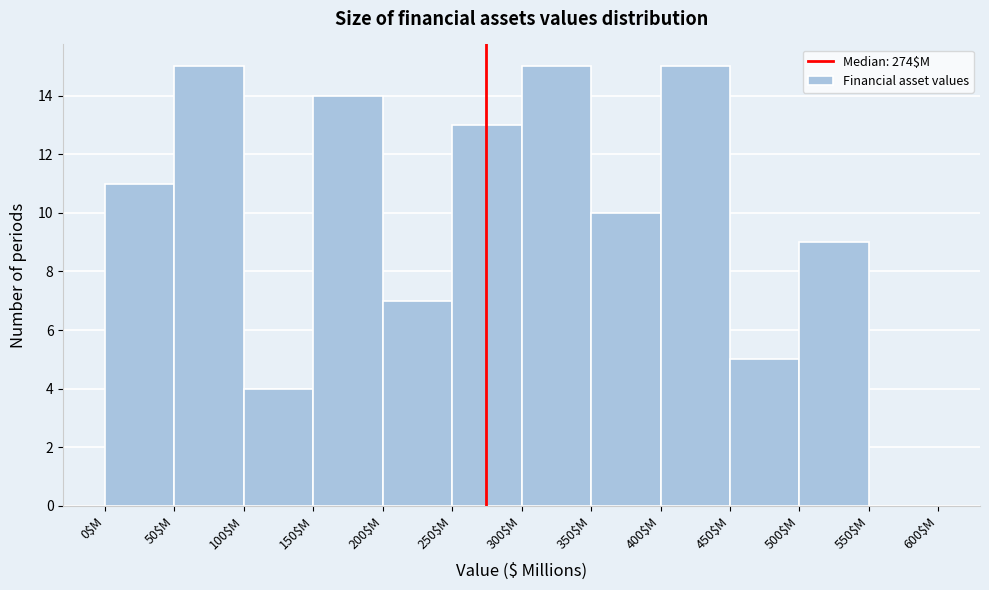

How tall is the bar that spans 200 to 250 on the x-axis? The values are not printed on the chart, so give them approximately, as read against the axis.

7